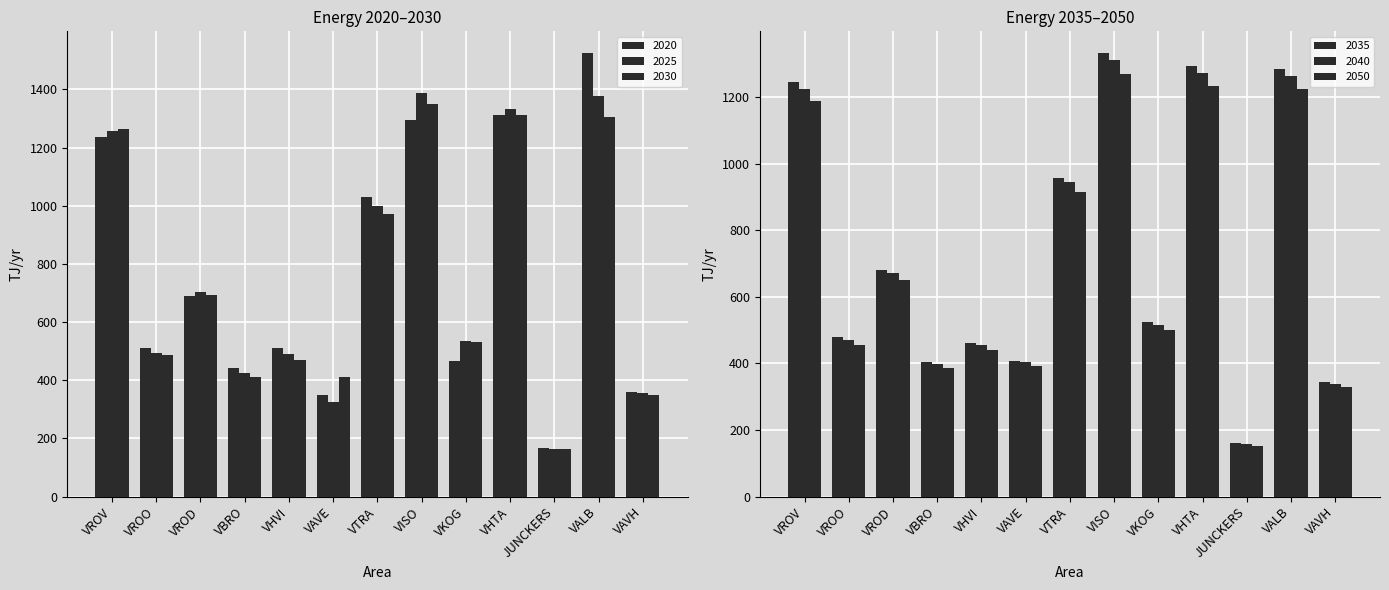

Is it true that 2040 equals 1310.8 at VISO?

True